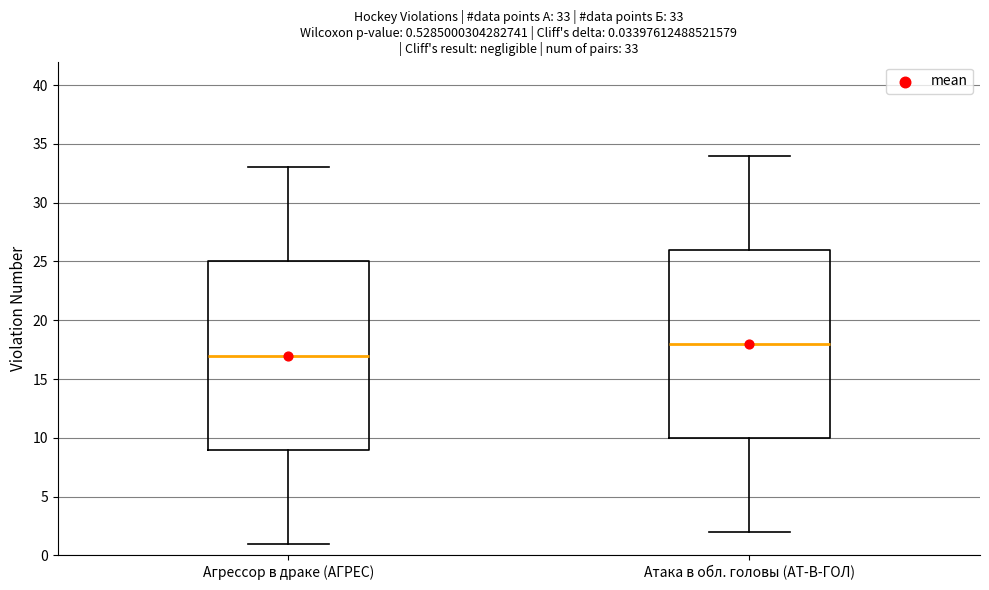

Which box's median line is the lowest?

Агрессор в драке (АГРЕС)